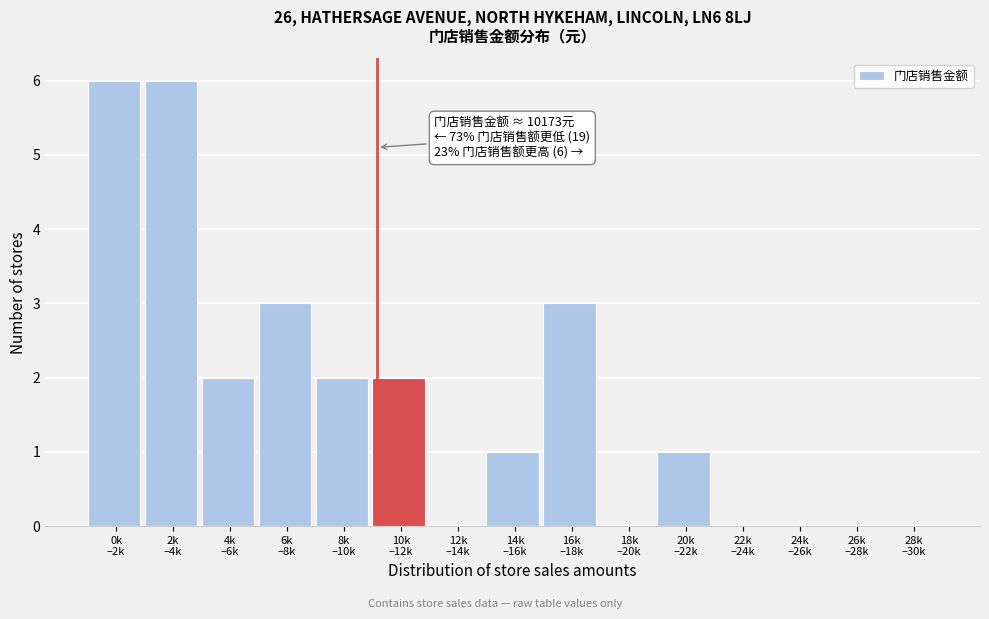

What is the maximum value shown in the chart?

6